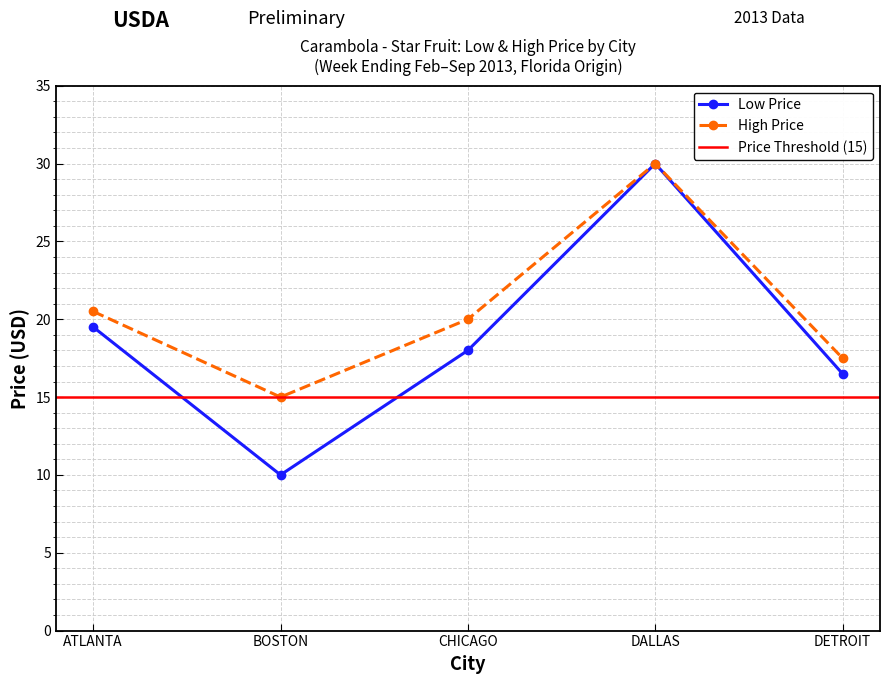

Which series changed the most between BOSTON and DETROIT?

Low Price